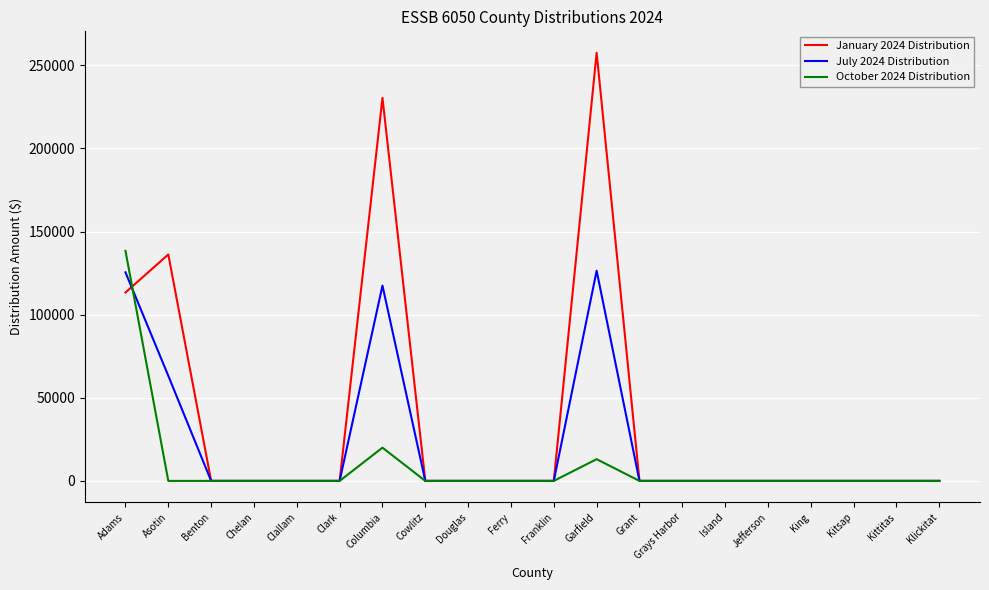

Between which two adjacent categories do October 2024 Distribution and July 2024 Distribution first intersect?

Adams and Asotin